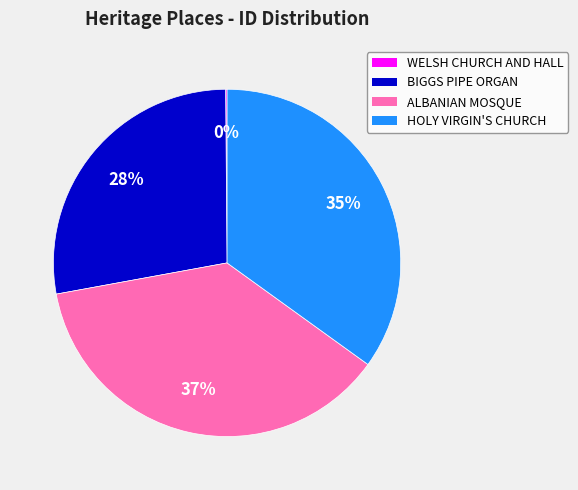

Is there a majority slice in this chart?

No